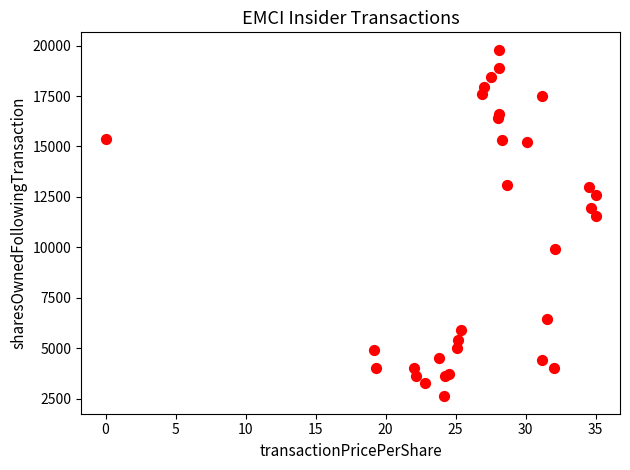

What Y value in the scatter plot is closest to 11202?

11544